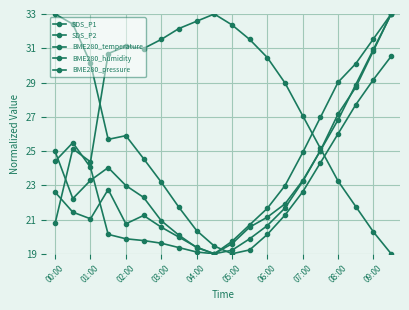

True or false: SDS_P1 and SDS_P2 cross at least once.

True